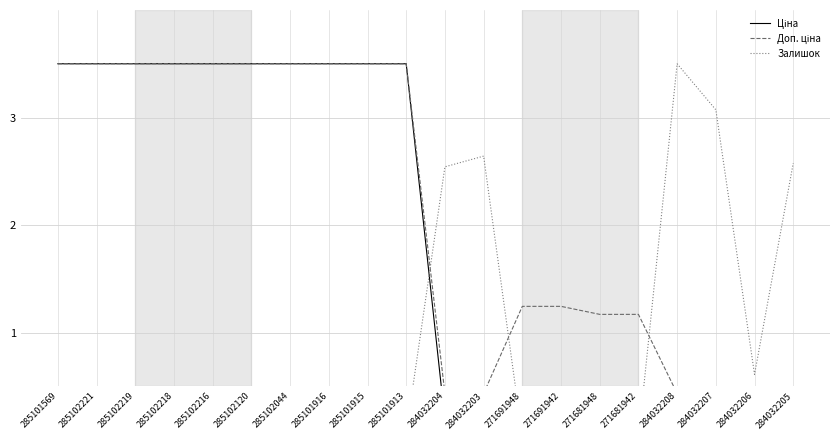

Is it true that Доп. ціна equals 1.2 at 271691948?

True